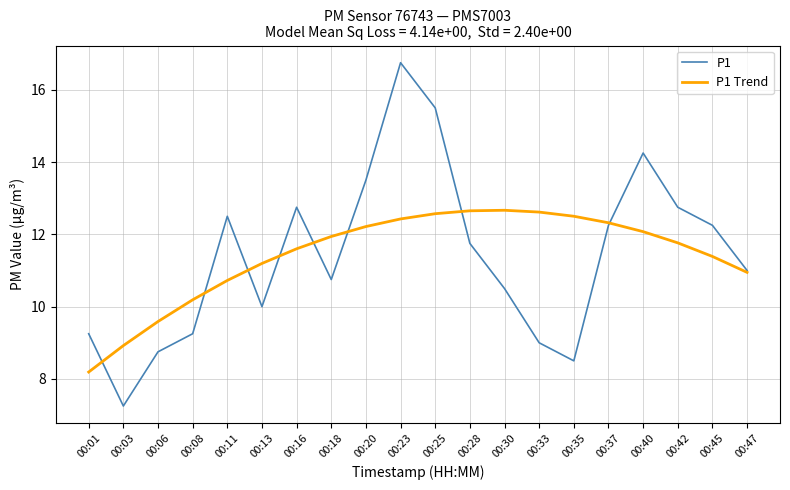

Where is the first local maximum for P1?

00:11